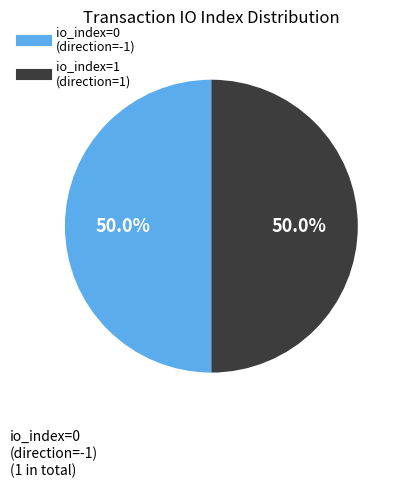

How many slices are in this pie chart?

2